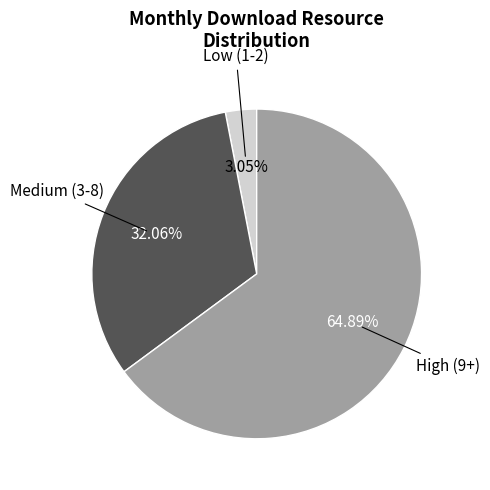

Is there any slice that represents more than half of the pie?

Yes